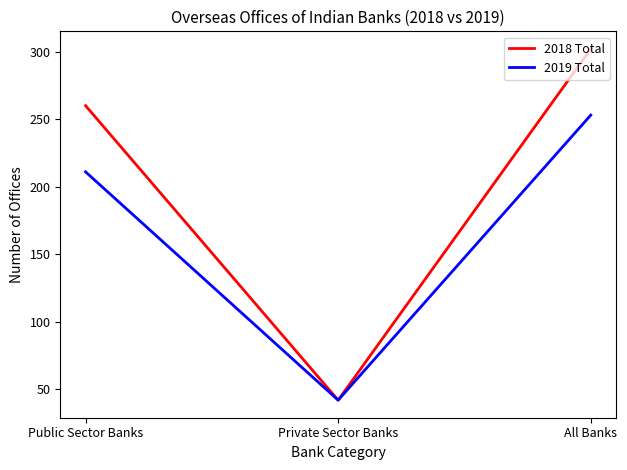

What are all the series names shown in the legend?

2018 Total, 2019 Total